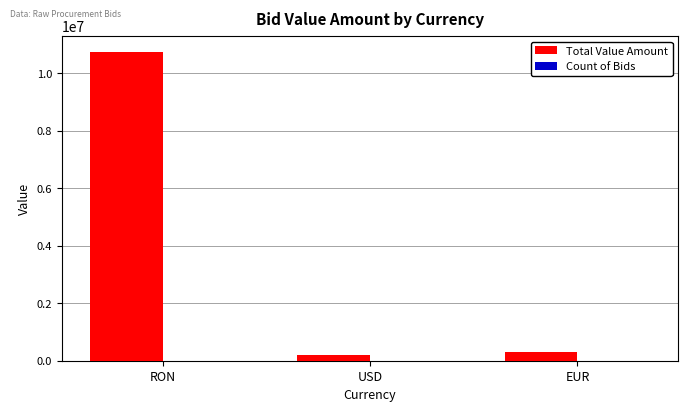

Which label corresponds to the largest value in the chart?

RON